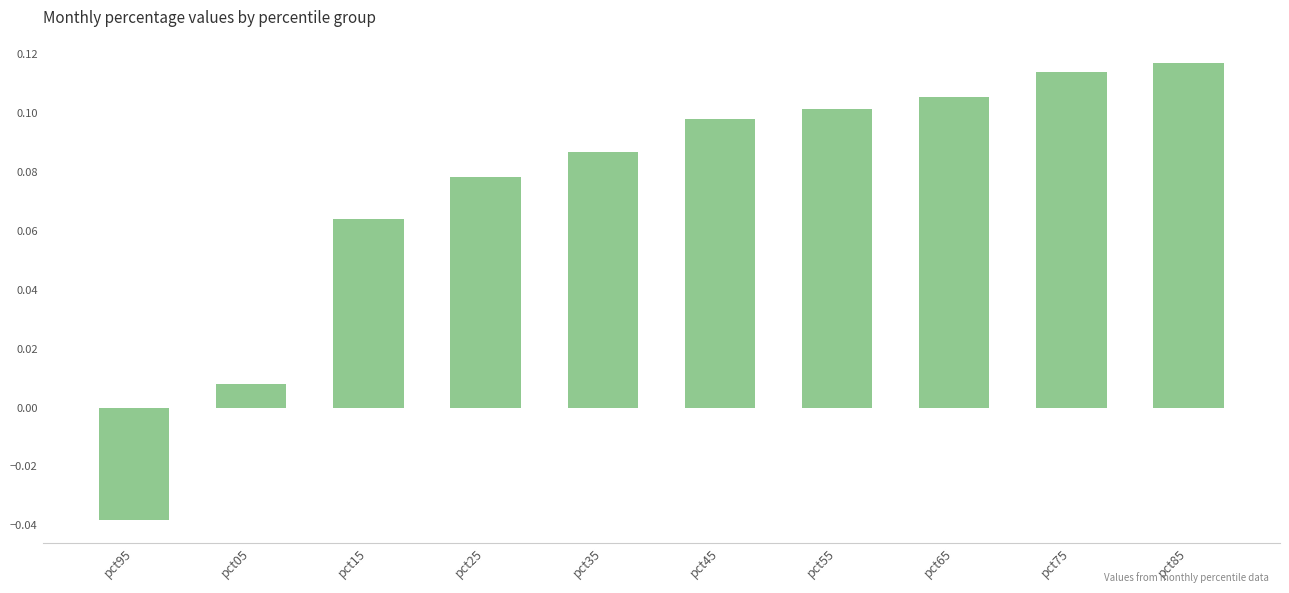

Count the number of categories in the chart.

10